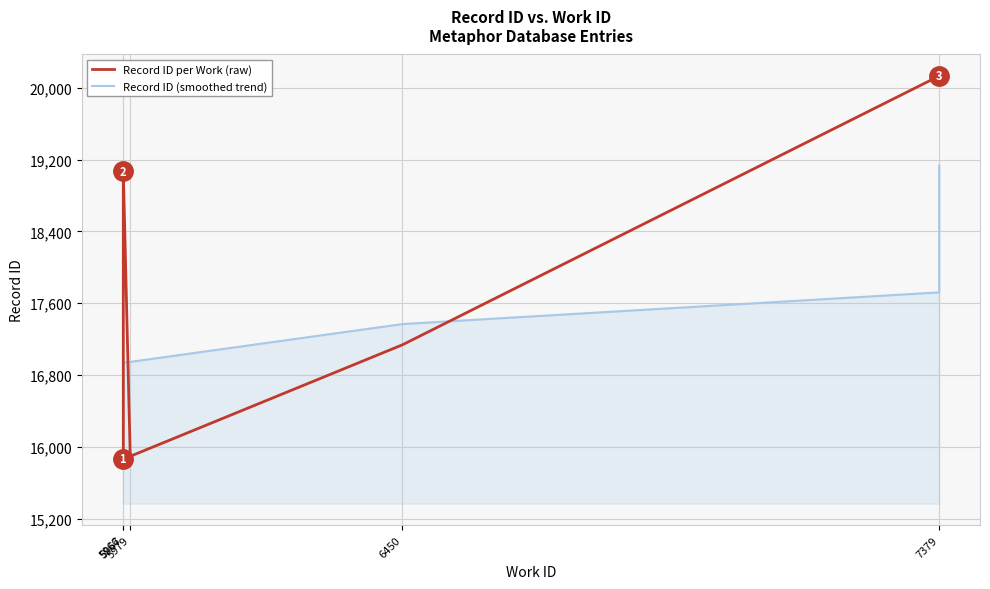

What is the sum of all Record ID (smoothed trend) values?

167452.5